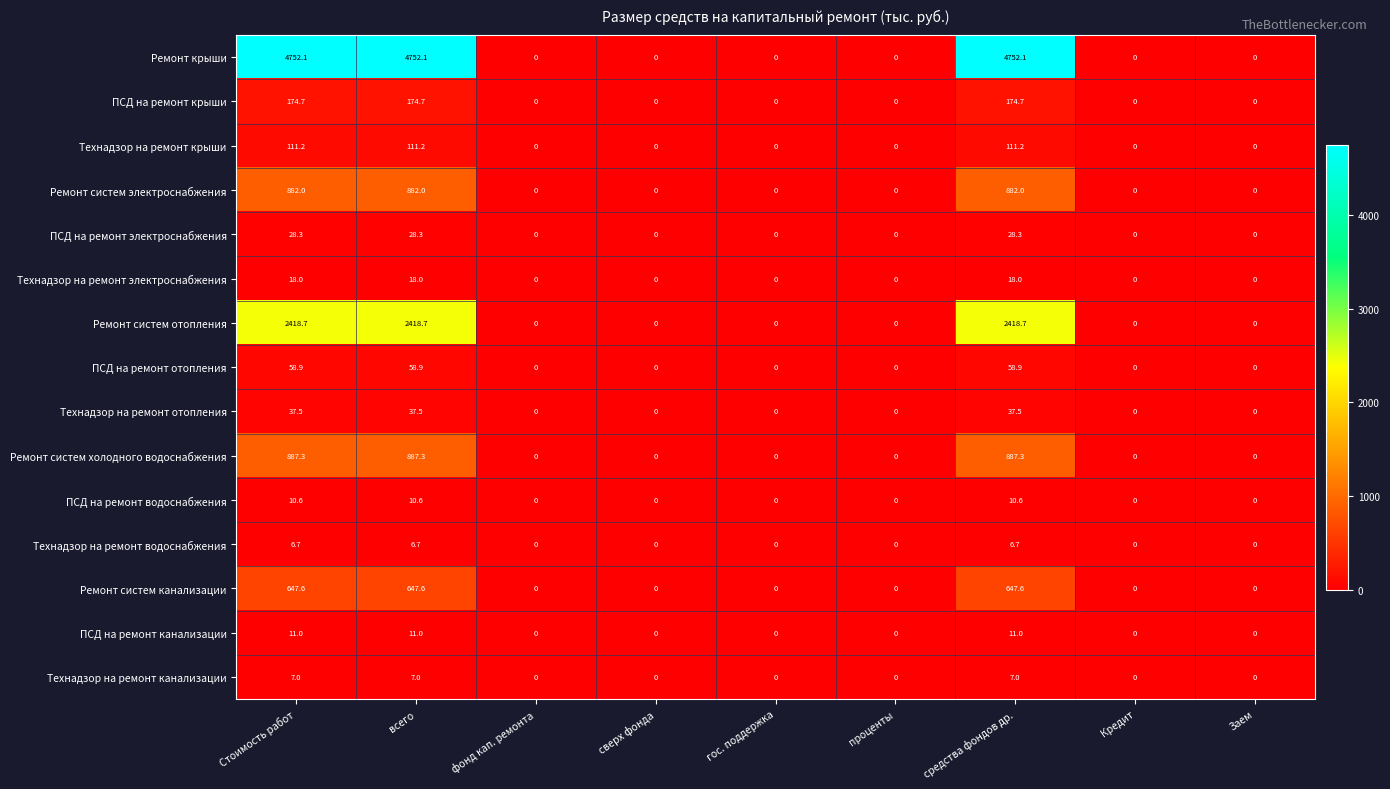

What is the difference between the maximum and second lowest values in the Технадзор на ремонт электроснабжения series?

18.0